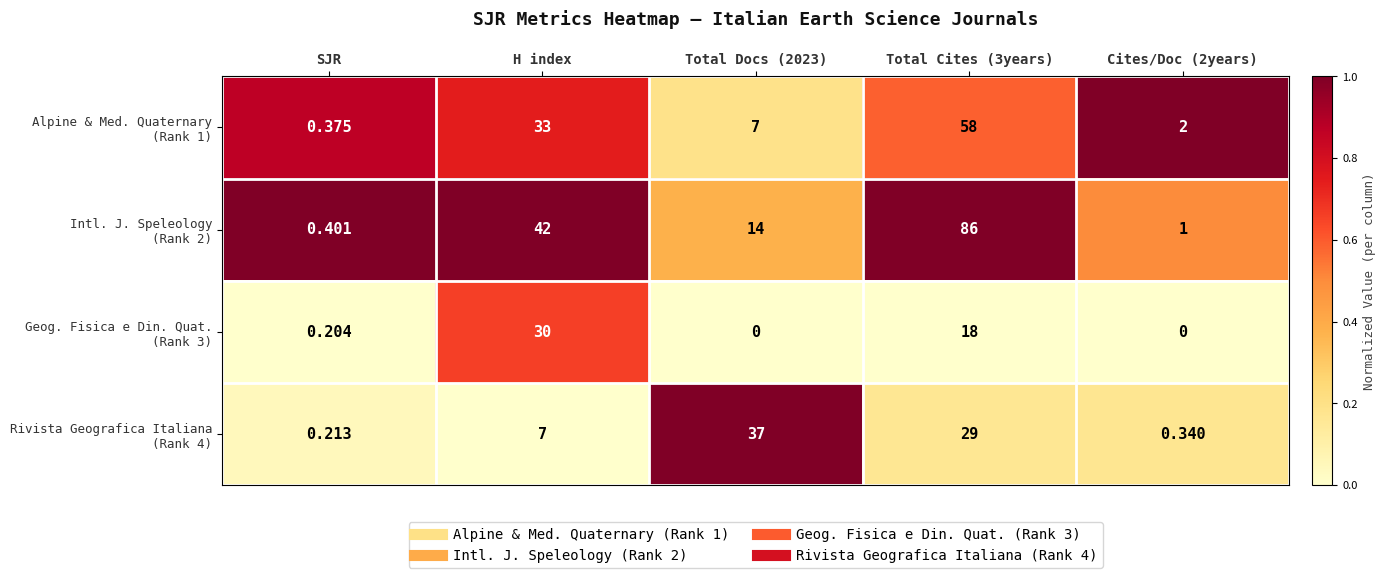

At how many categories does at least one series exceed 0?

5